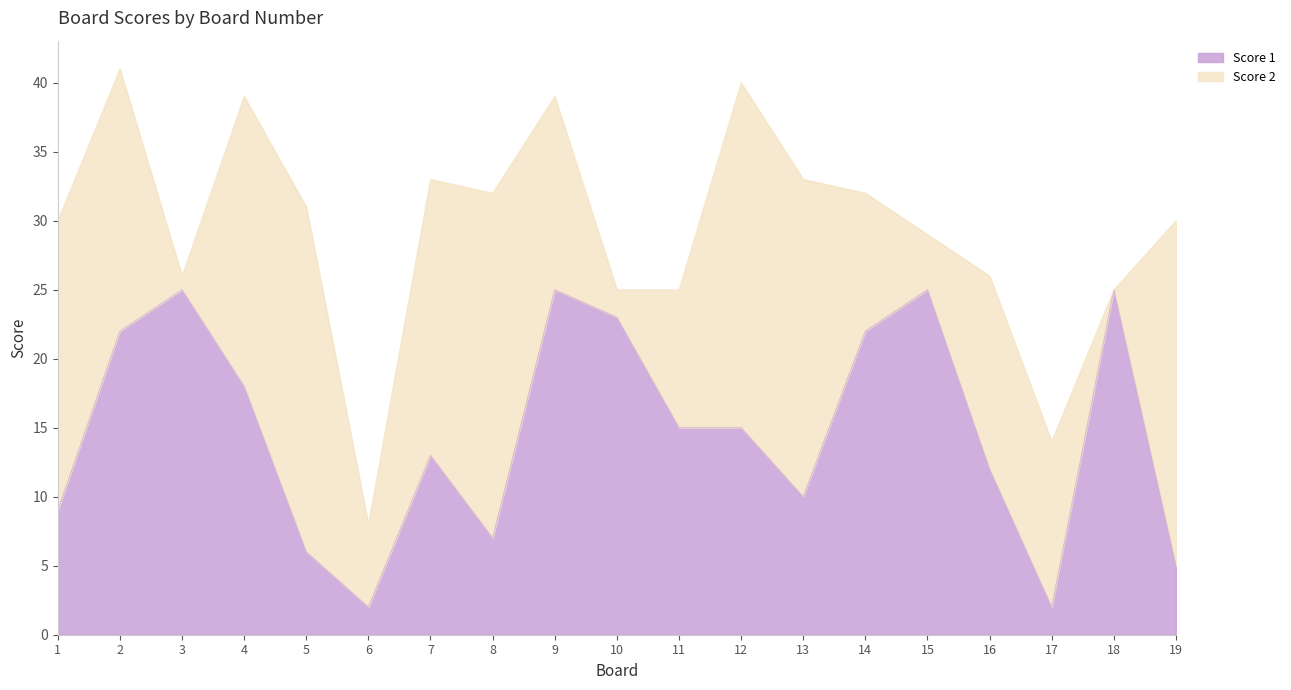

The chart shows a value of 13 at 7. True or false?

True